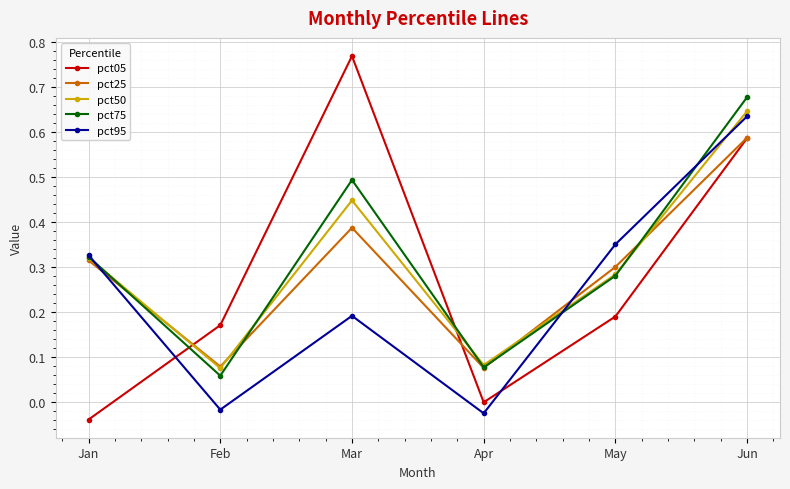

What is the difference between the maximum and minimum values in the pct25 series?

0.5